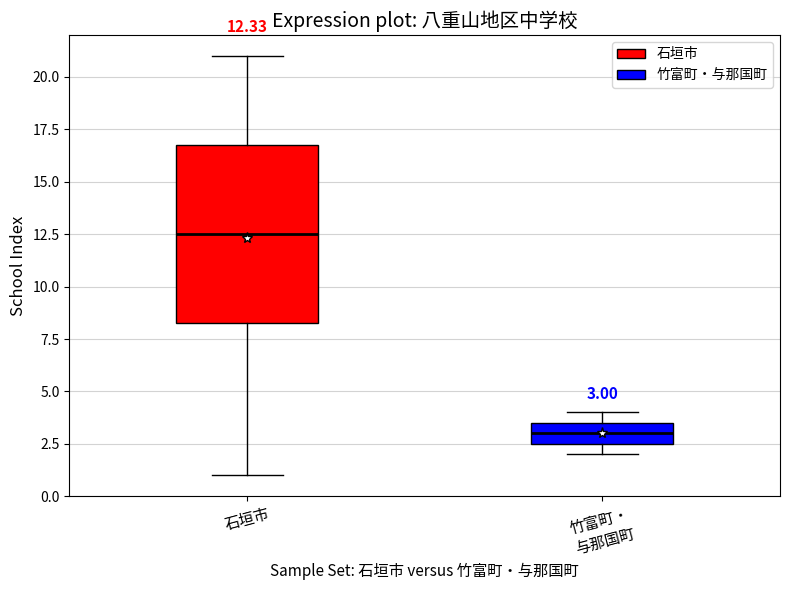

Which box has the highest median line?

石垣市